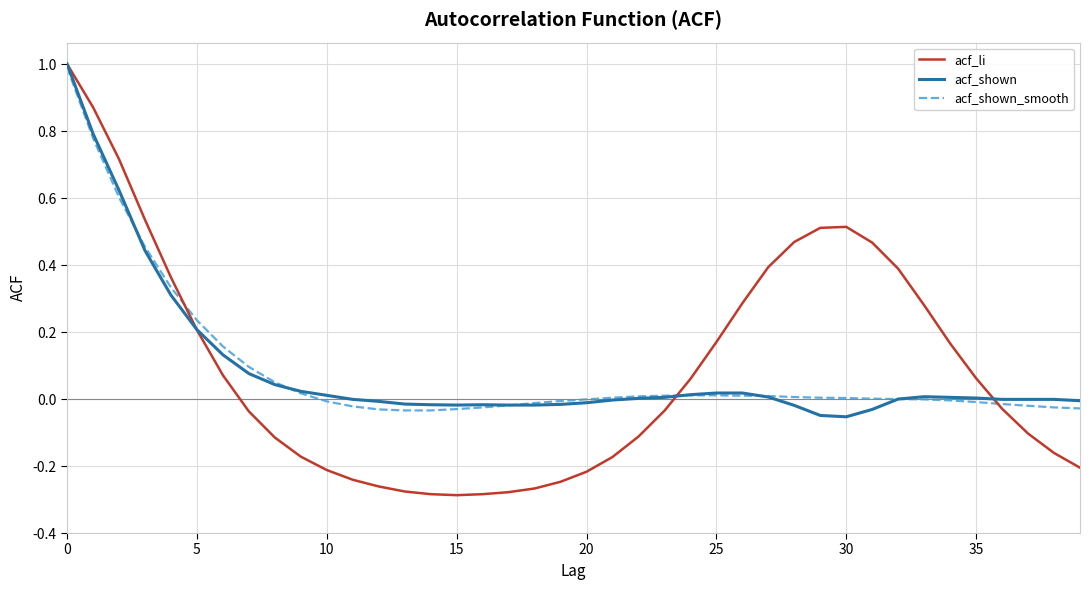

Which series has the largest range (max minus min)?

acf_li